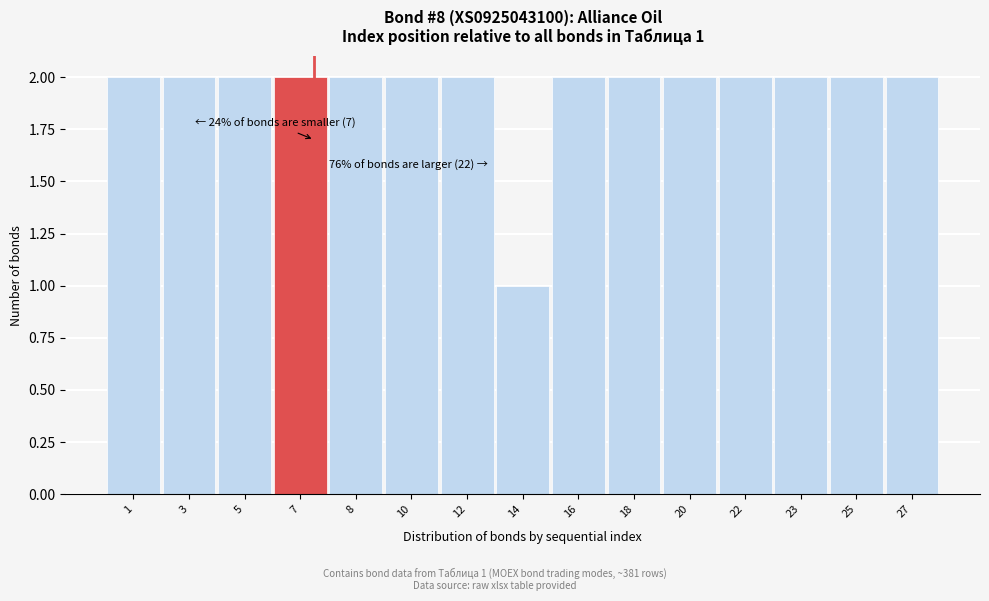

Reading left to right, list all the values displayed in this chart.

2	2	2	2	2	2	2	1	2	2	2	2	2	2	2